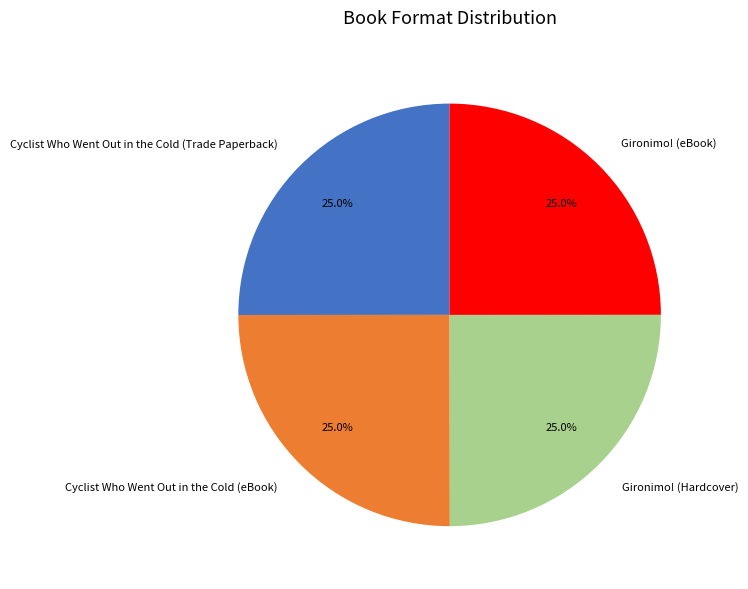

Combined, what portion of the pie is Gironimo! (eBook) and Cyclist Who Went Out in the Cold (eBook)?

50.0%